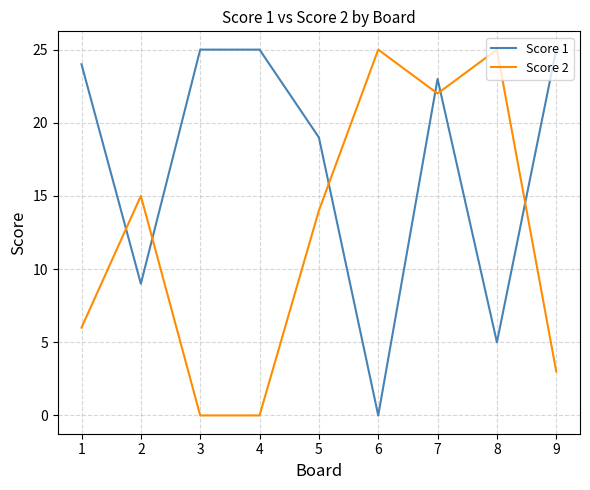

Does the chart display data point markers on the line(s)?

No